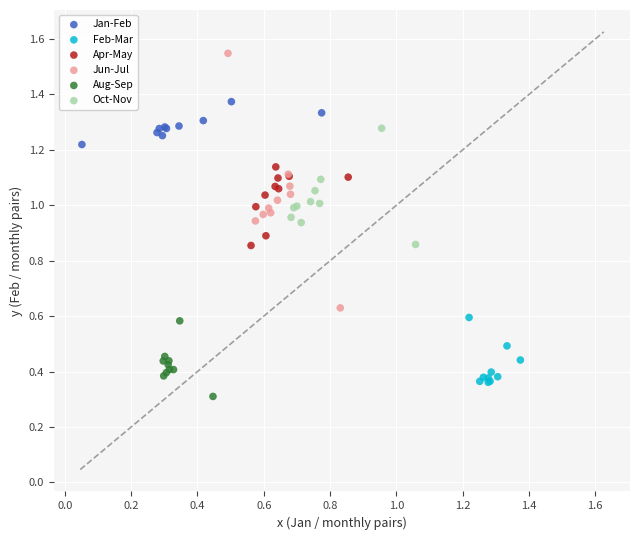

Which series has the widest spread of Y values?

Jun-Jul